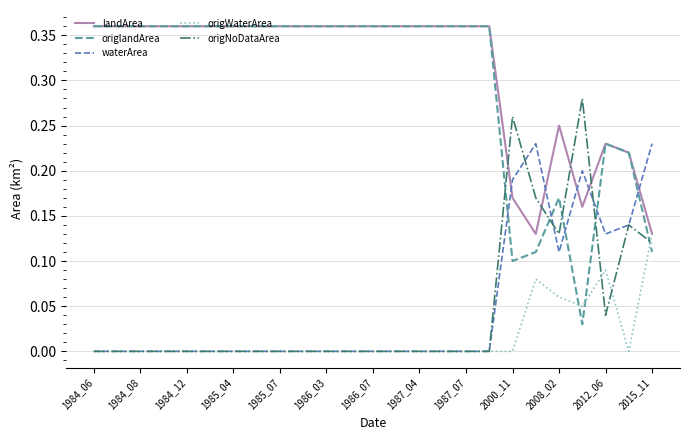

True or false: landArea and waterArea cross at least once.

True